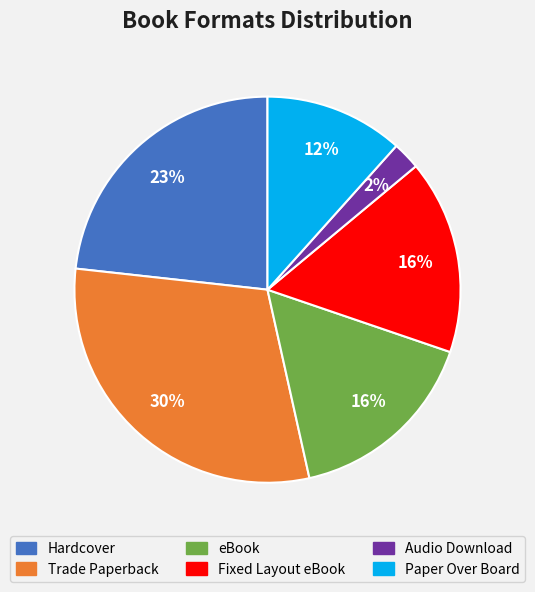

To the nearest percent, what is the difference between the largest and smallest slice percentages?

28%